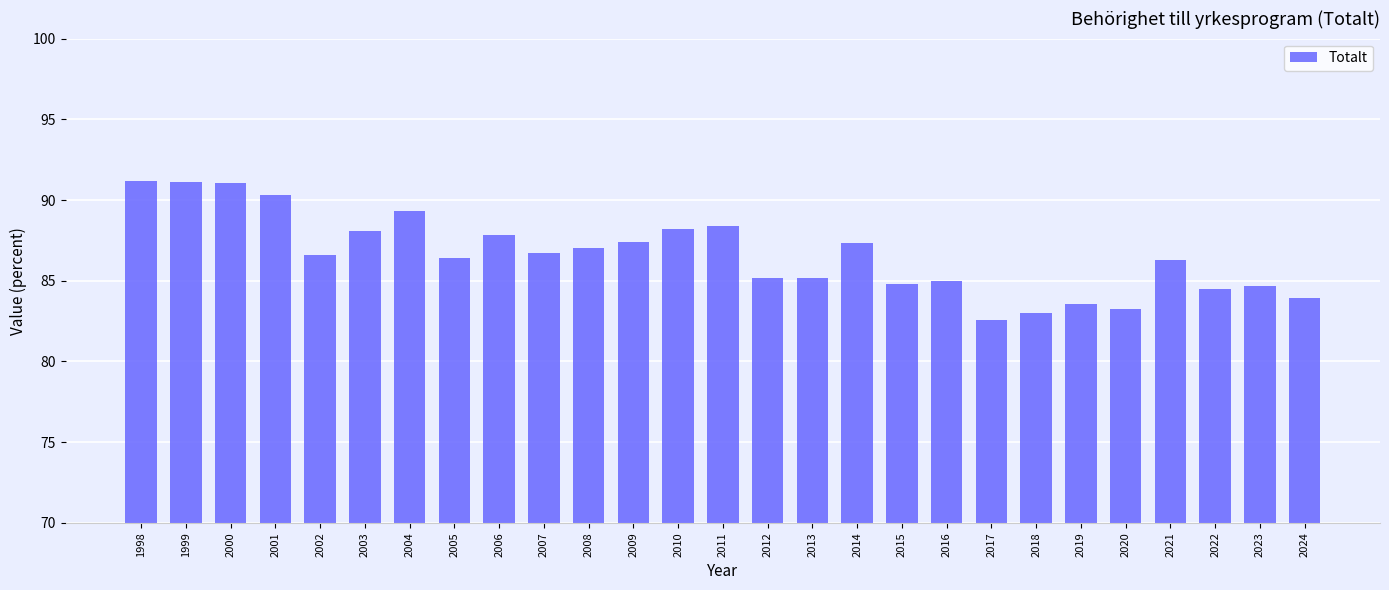

Between 2007 and 2006, which is larger?

2006